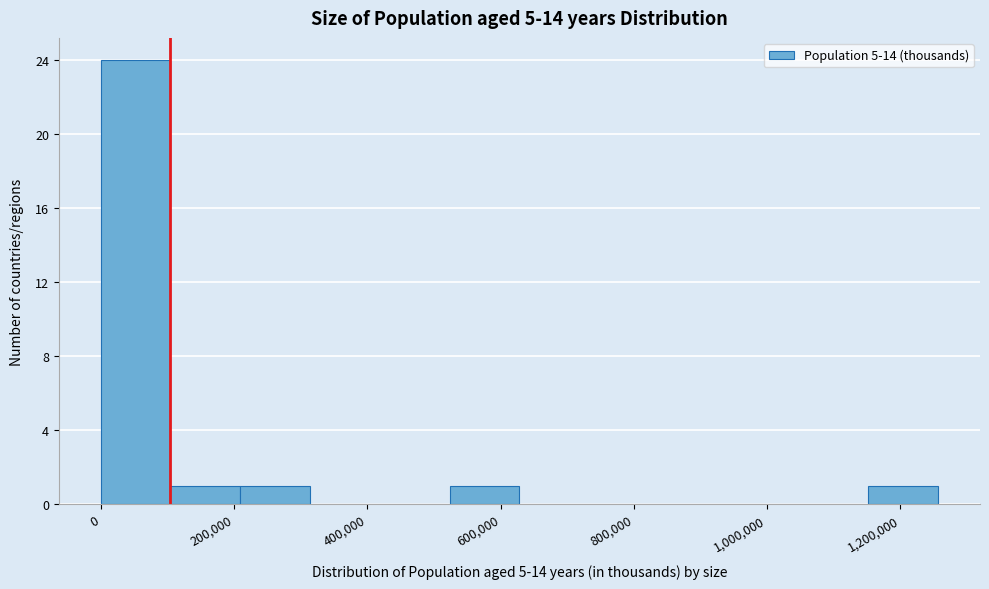

Reading left to right, list every bar in this chart as the range it spans on the x-axis followed by its height. Neither the bar edges nor the heights are printed on the chart, so give them approximately, as read against the axes.

0 to 100000: 24
100000 to 200000: 1
200000 to 320000: 1
320000 to 420000: 0
420000 to 520000: 0
520000 to 620000: 1
620000 to 740000: 0
740000 to 840000: 0
840000 to 940000: 0
940000 to 1040000: 0
1040000 to 1160000: 0
1160000 to 1260000: 1